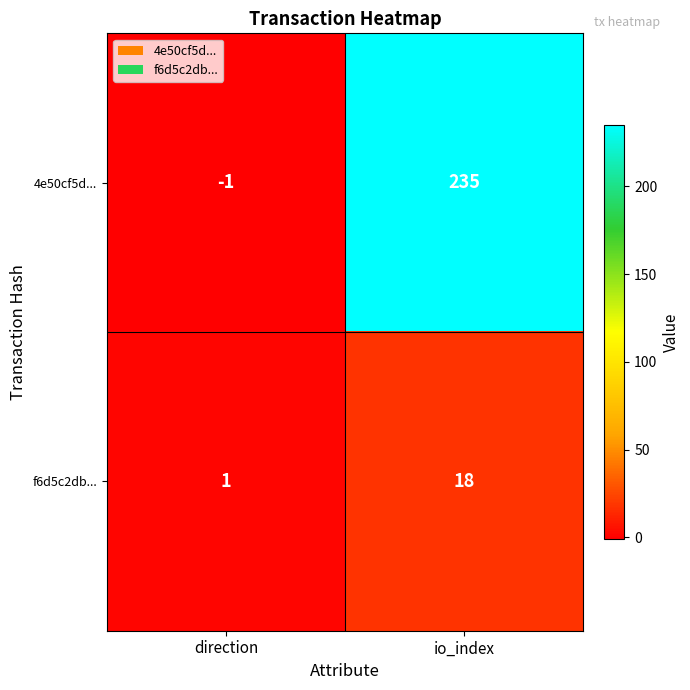

At how many categories does at least one series exceed 127?

1